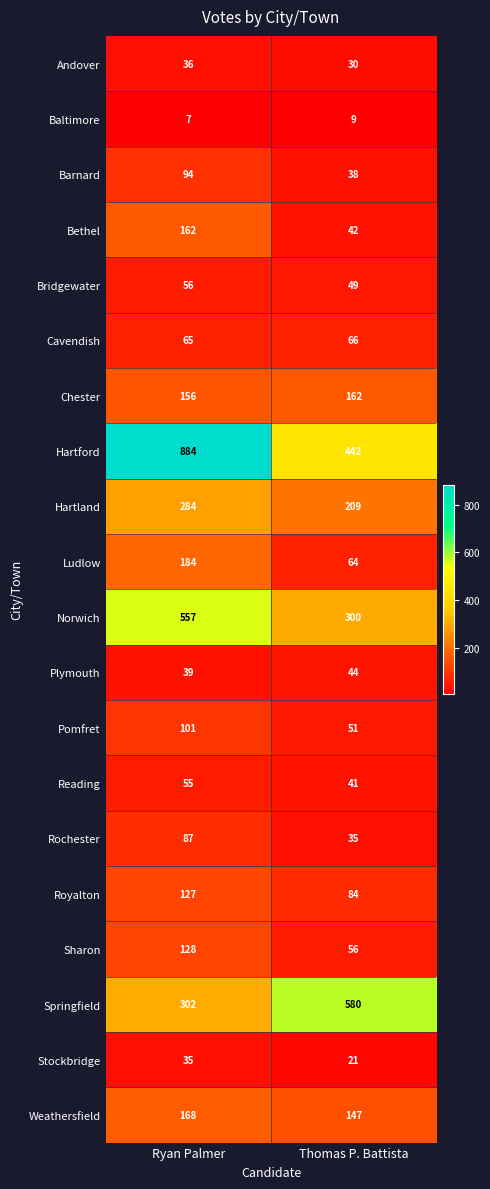

The Bridgewater series shows 56 at Ryan Palmer. True or false?

True